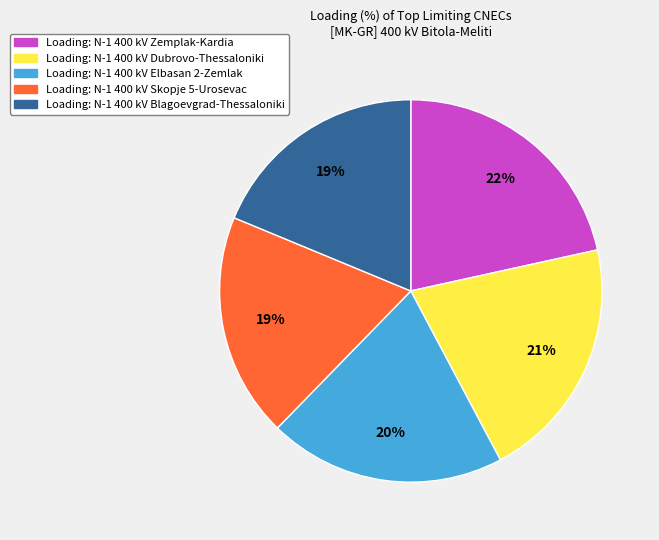

Is there a majority slice in this chart?

No